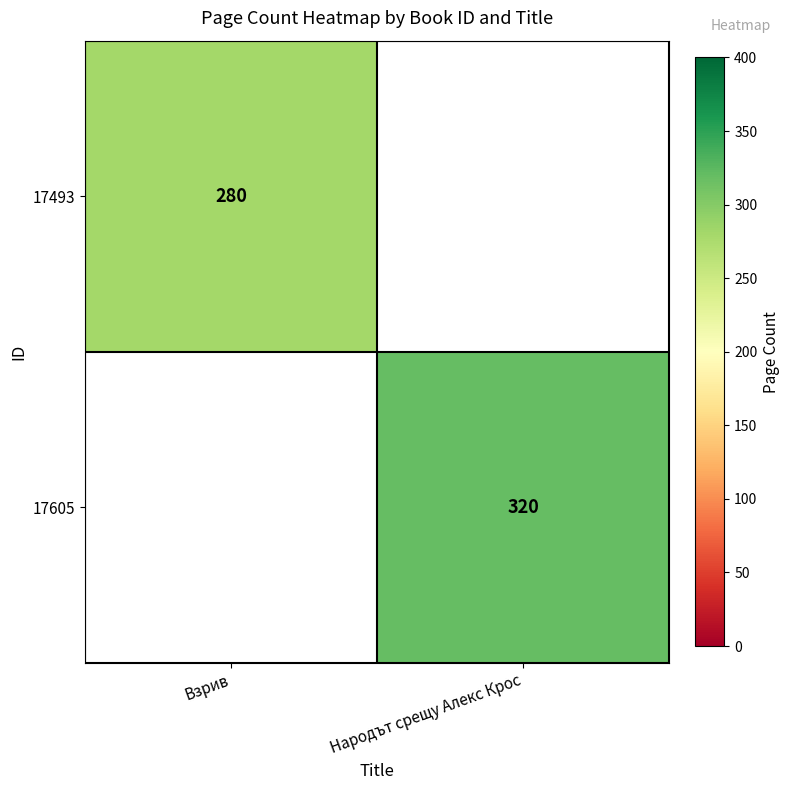

True or false: 17605 has a value of 320 at Народът срещу Алекс Крос.

True